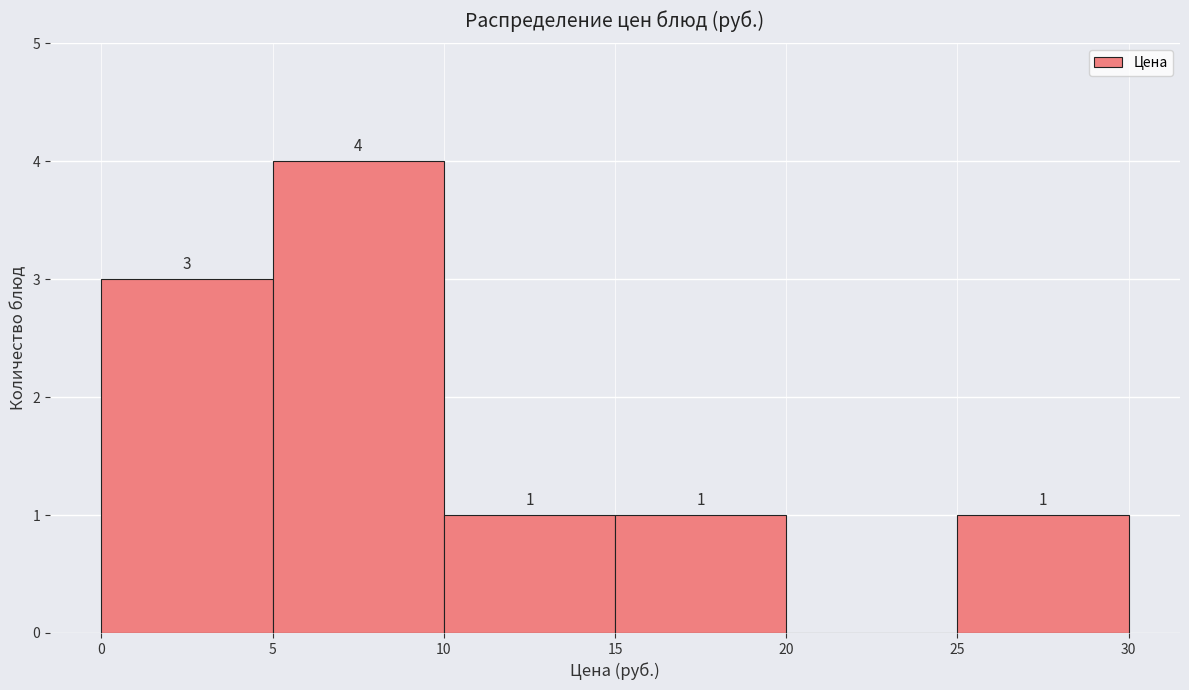

Over which range of the x-axis is the bar tallest?

5 to 10